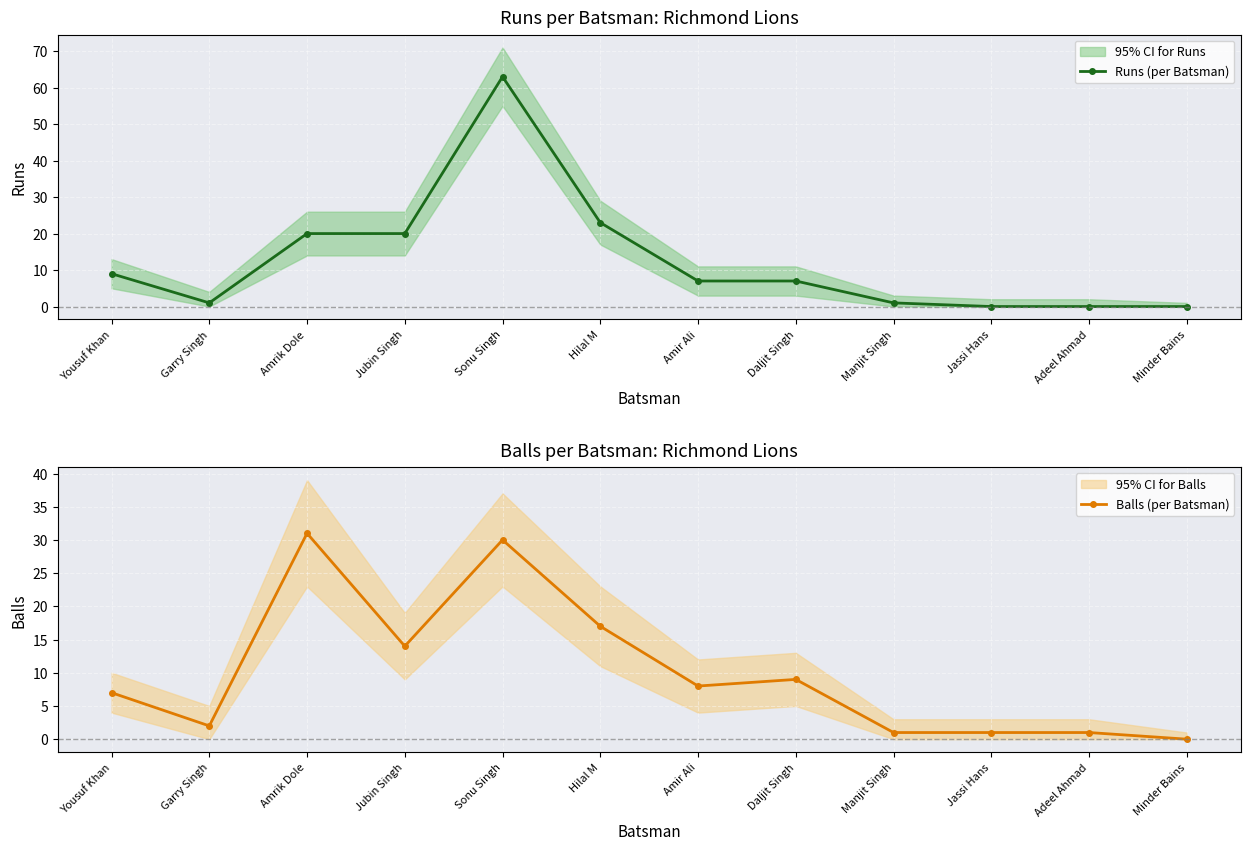

How many values in Balls (per Batsman) are above zero?

11